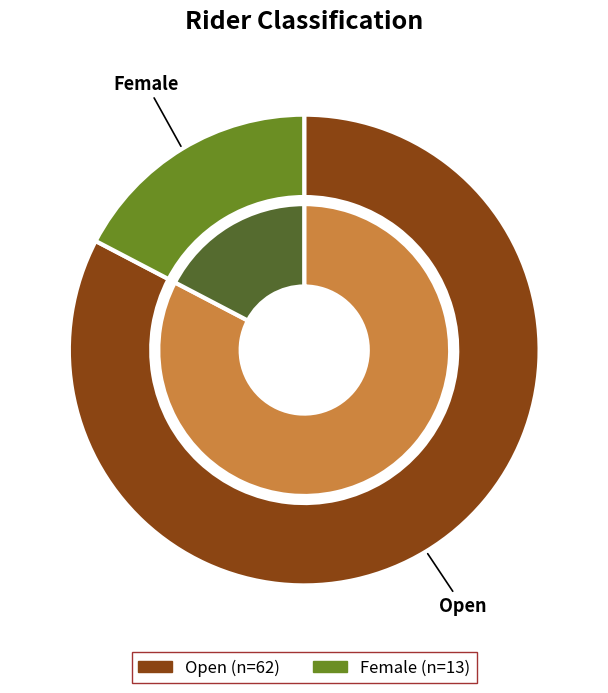

To the nearest percent, what percentage of the pie is Female?

17%